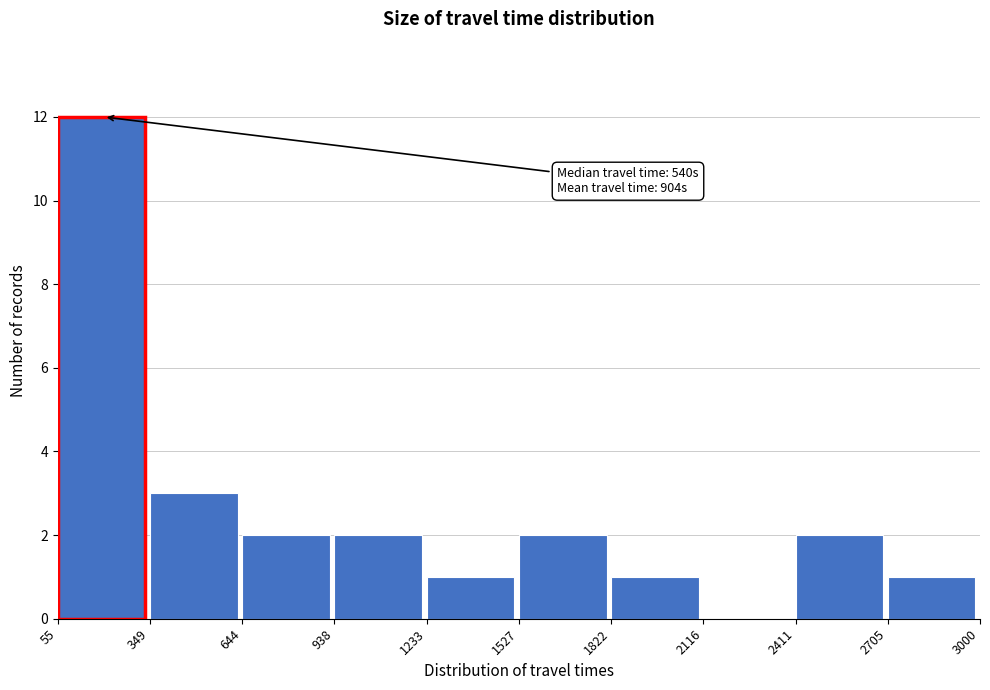

Over which range of the x-axis is the bar tallest?

55 to 349